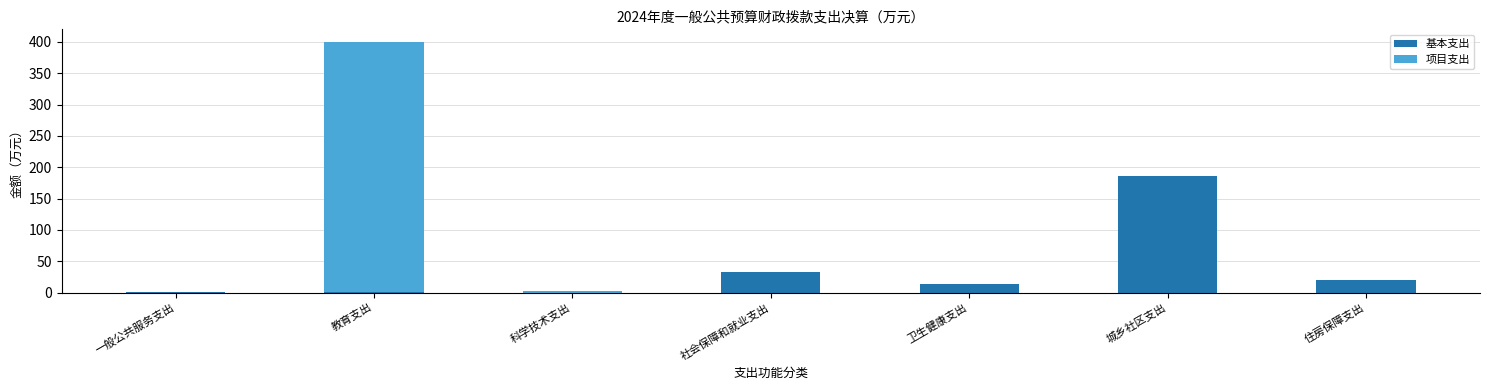

Which category has the highest value in the 基本支出 series?

城乡社区支出